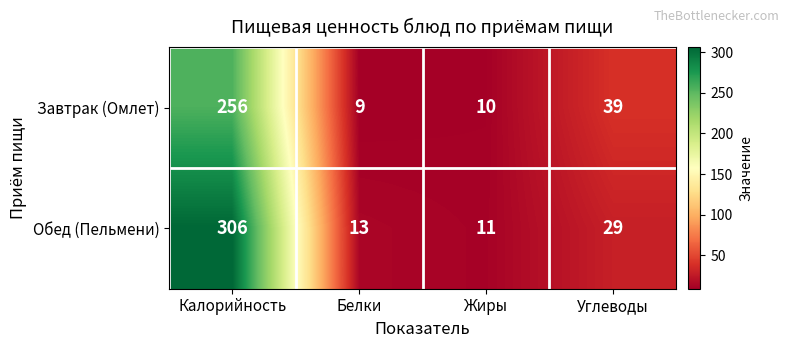

What is the lowest value of the Завтрак (Омлет) series?

9